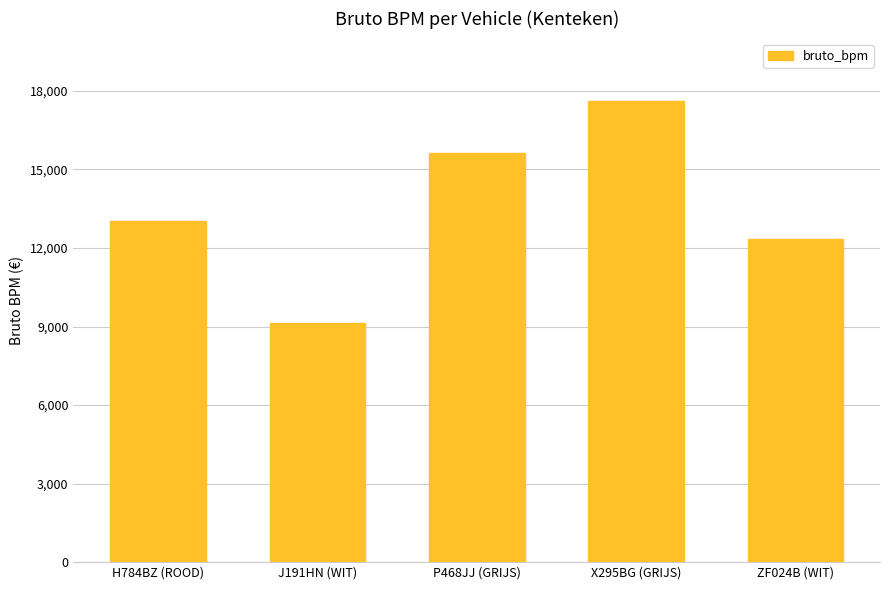

At which label is the value closest to 13377?

H784BZ (ROOD)